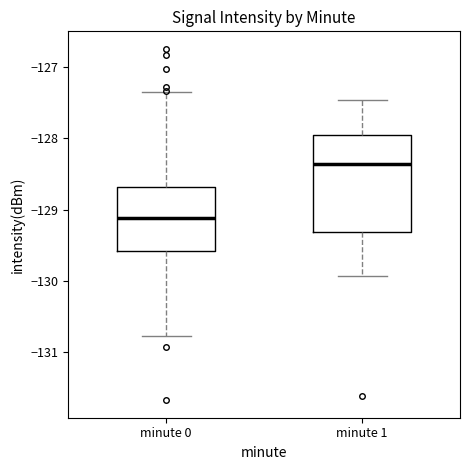

Reading left to right, read every box against the y-axis: the position of its median line, the range the box covers, and the ends of its whiskers. The values are not printed on the chart, so give them approximately, as read against the axis.

minute 0: median -129.1, box -129.6 to -128.7, whiskers -130.8 to -127.4
minute 1: median -128.4, box -129.3 to -127.9, whiskers -129.9 to -127.5